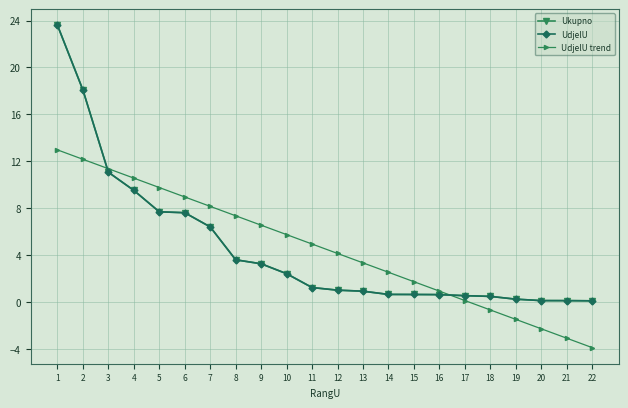

What is the difference between the Ukupno values at 17 and 5?

7.1